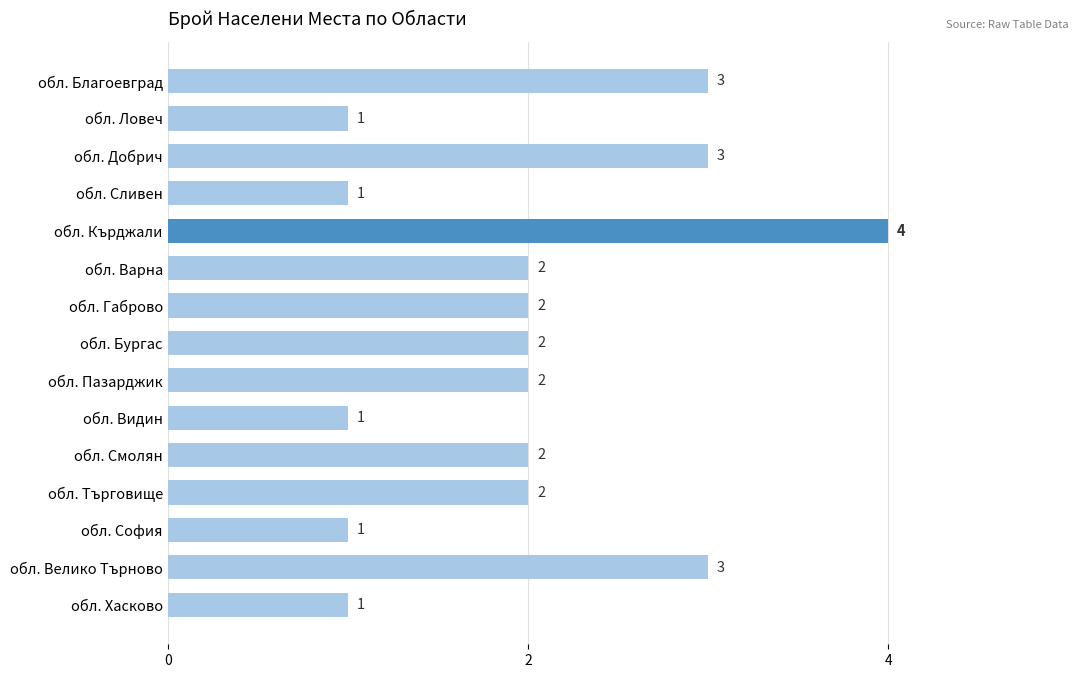

Reading top to bottom, what are all the values shown in this chart?

3	1	3	1	4	2	2	2	2	1	2	2	1	3	1